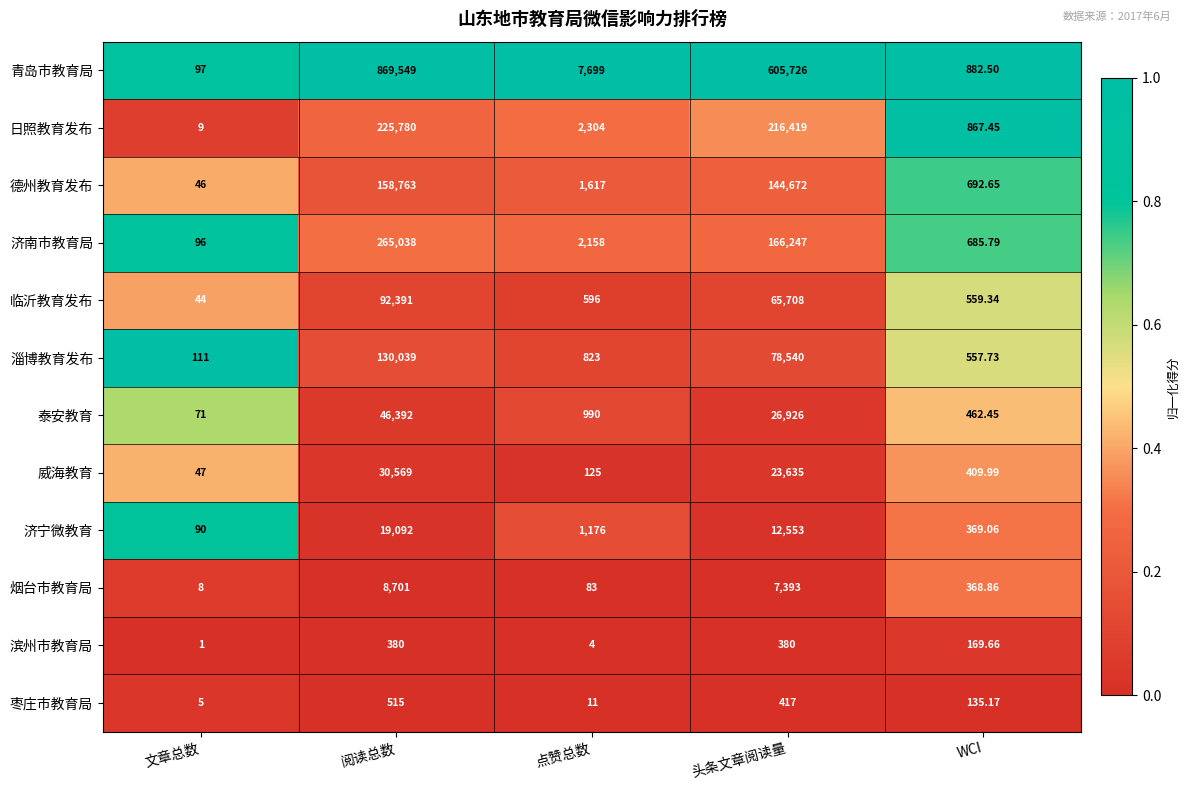

Which series has the largest total across all categories?

青岛市教育局